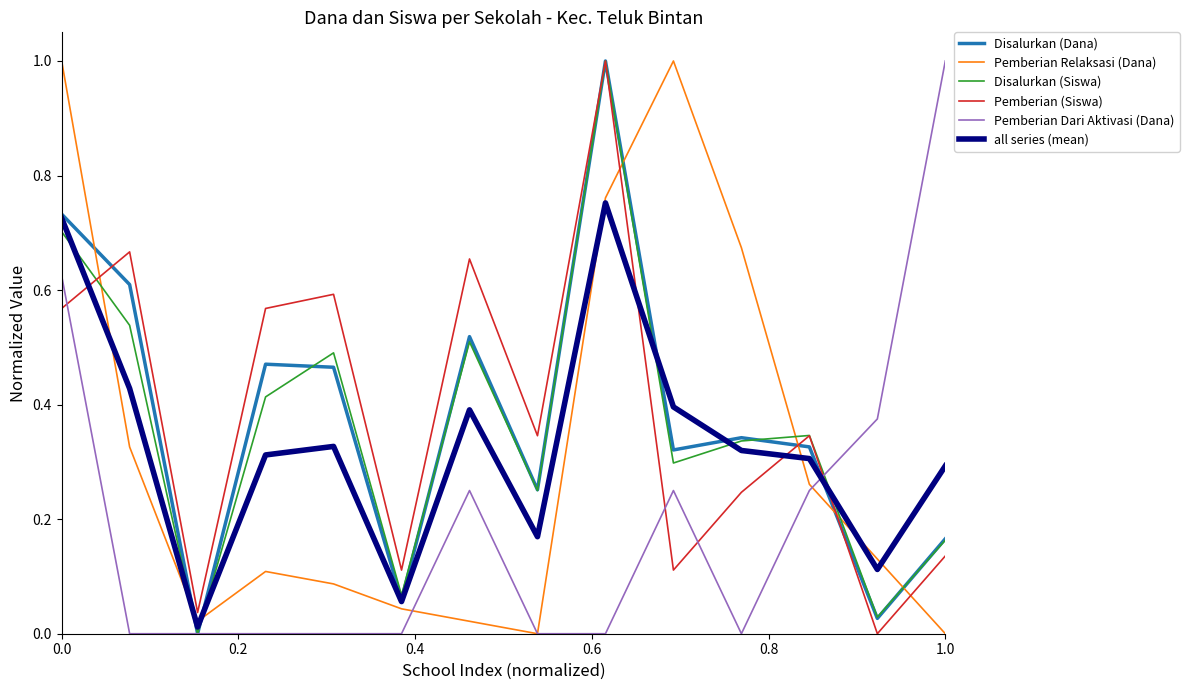

Does the chart display data point markers on the line(s)?

No